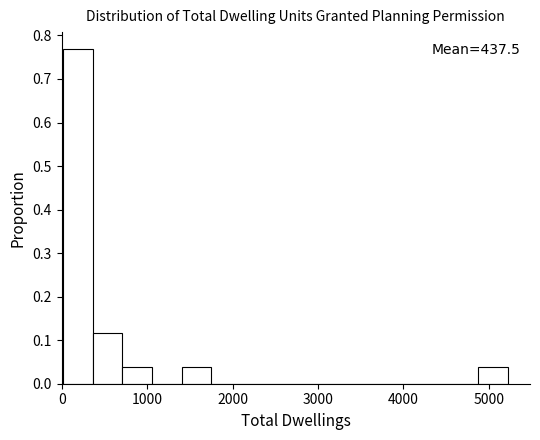

Around what value on the x-axis is the tallest bar? Give the approximate position of its centre, as read against the axis.

200